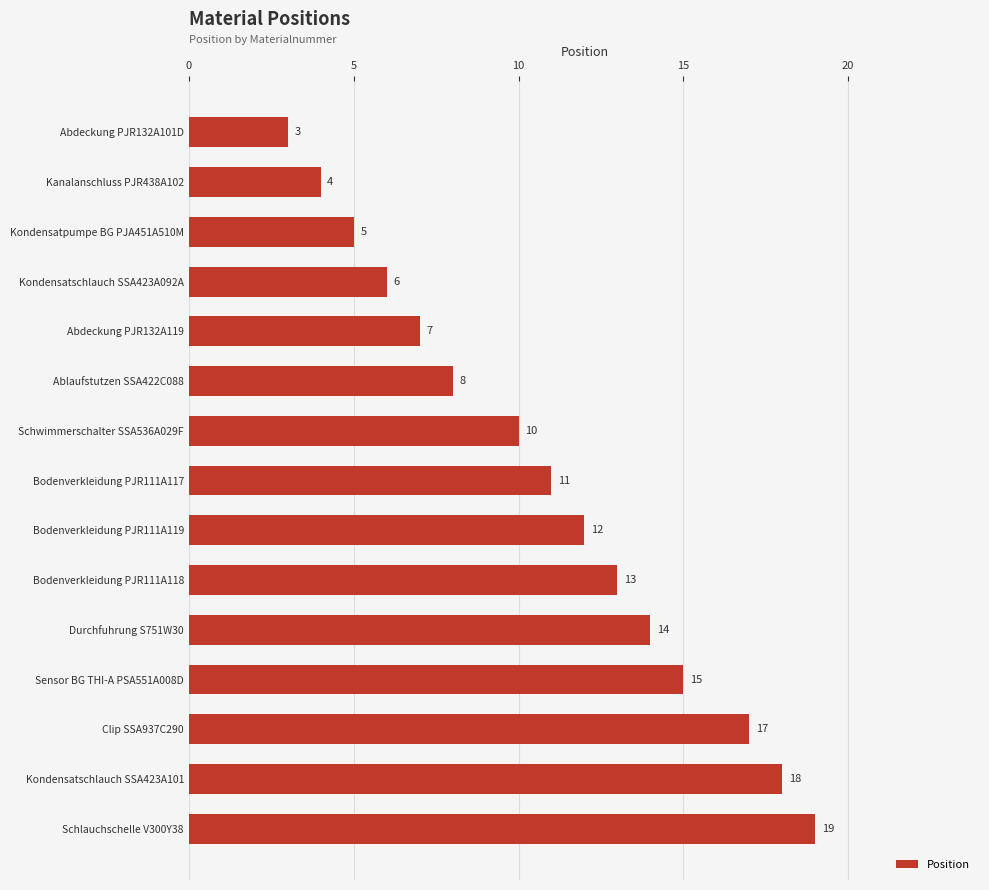

What is the difference between the maximum and minimum values?

16